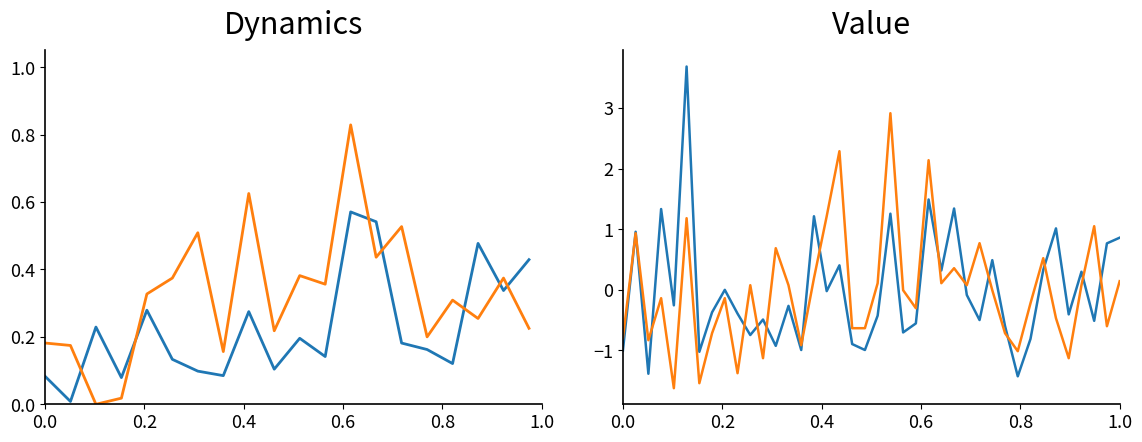

How many lines are shown in the chart?

2